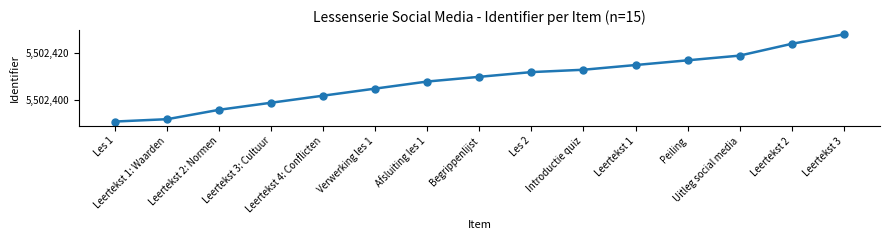

Reading left to right, list all the values displayed in this chart.

Les 1=5502391	Leertekst 1: Waarden=5502392	Leertekst 2: Normen=5502396	Leertekst 3: Cultuur=5502399	Leertekst 4: Conflicten=5502402	Verwerking les 1=5502405	Afsluiting les 1=5502408	Begrippenlijst=5502410	Les 2=5502412	Introductie quiz=5502413	Leertekst 1=5502415	Peiling=5502417	Uitleg social media=5502419	Leertekst 2=5502424	Leertekst 3=5502428